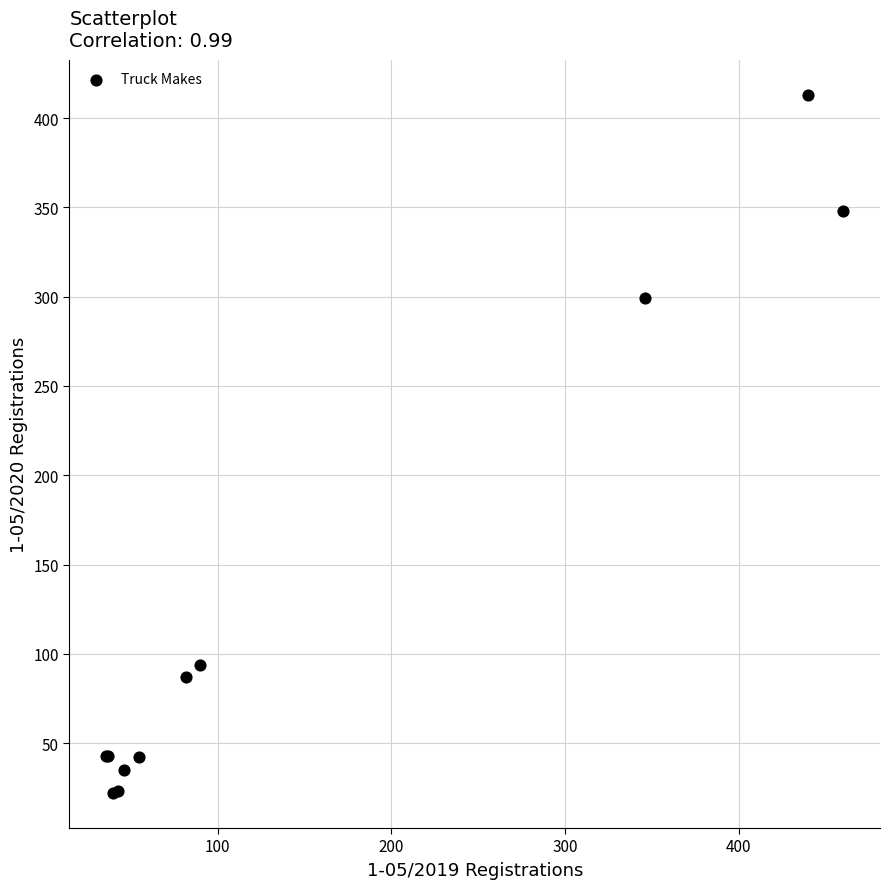

What Y value in the scatter plot is closest to 217?

299